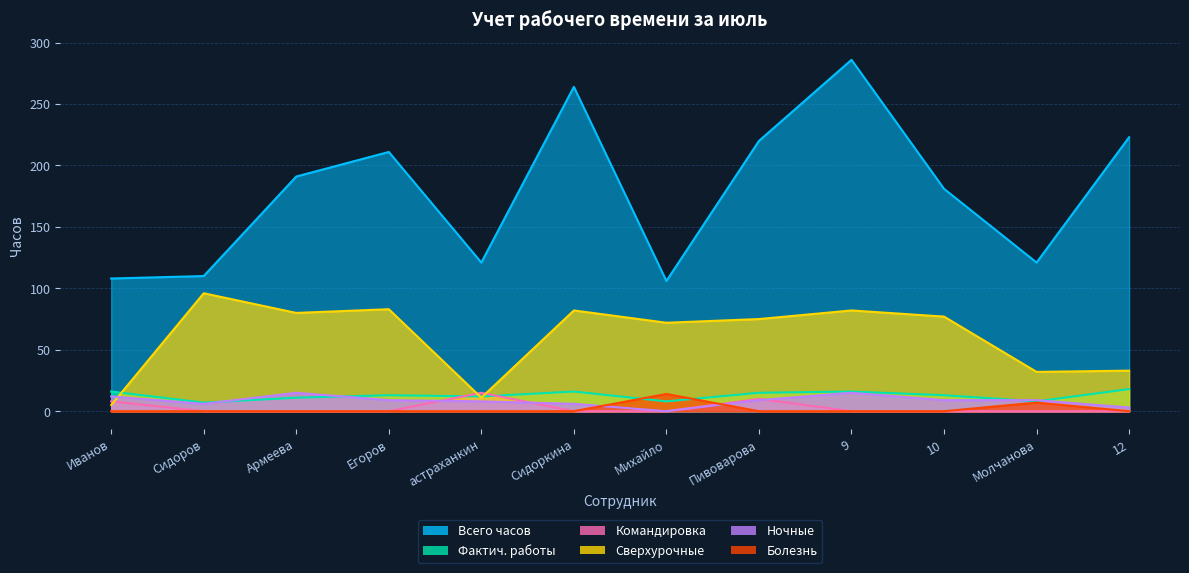

How many values in the Болезнь series exceed 0?

2